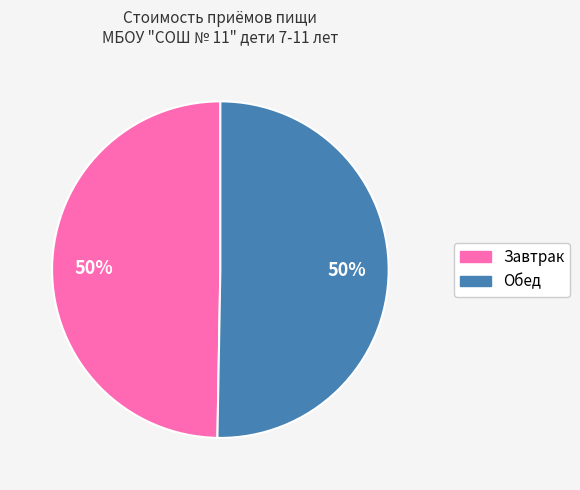

To the nearest percent, what is the average slice percentage?

50%